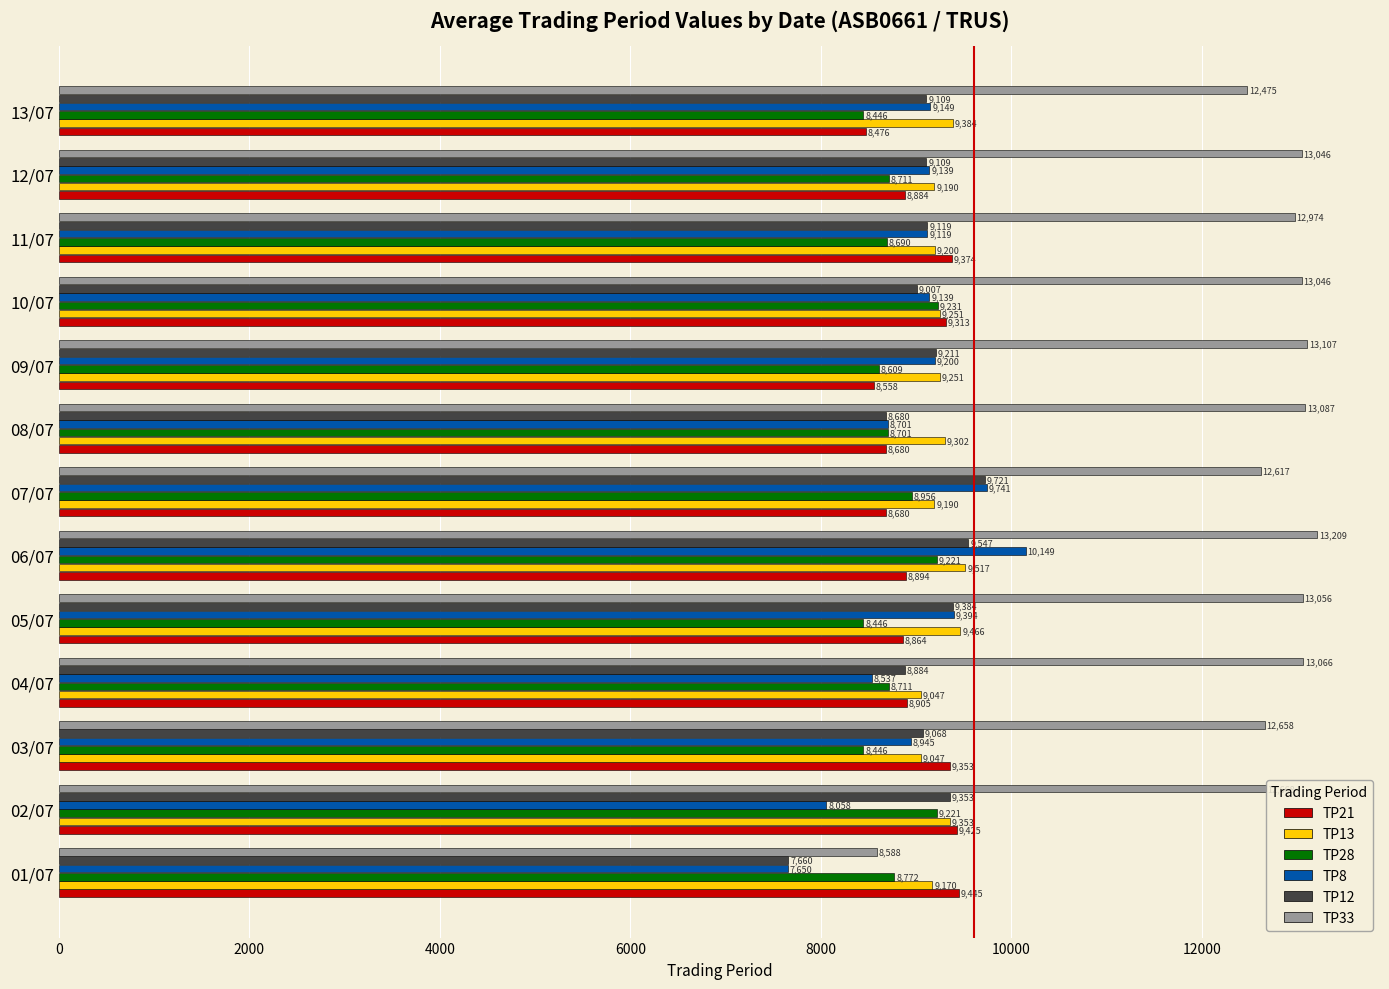

What is the approximate value of TP8 at 09/07?

9200.4